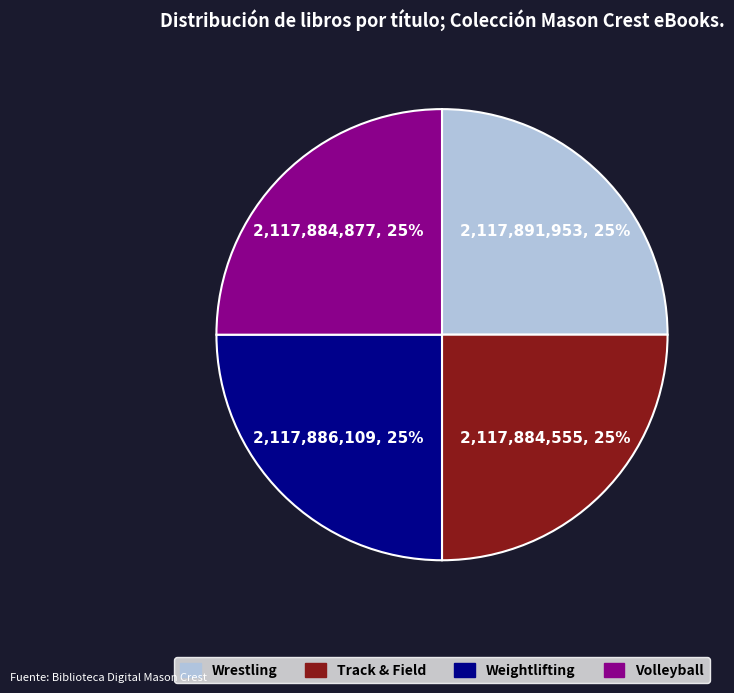

Does Track & Field account for over 50% of the chart?

No